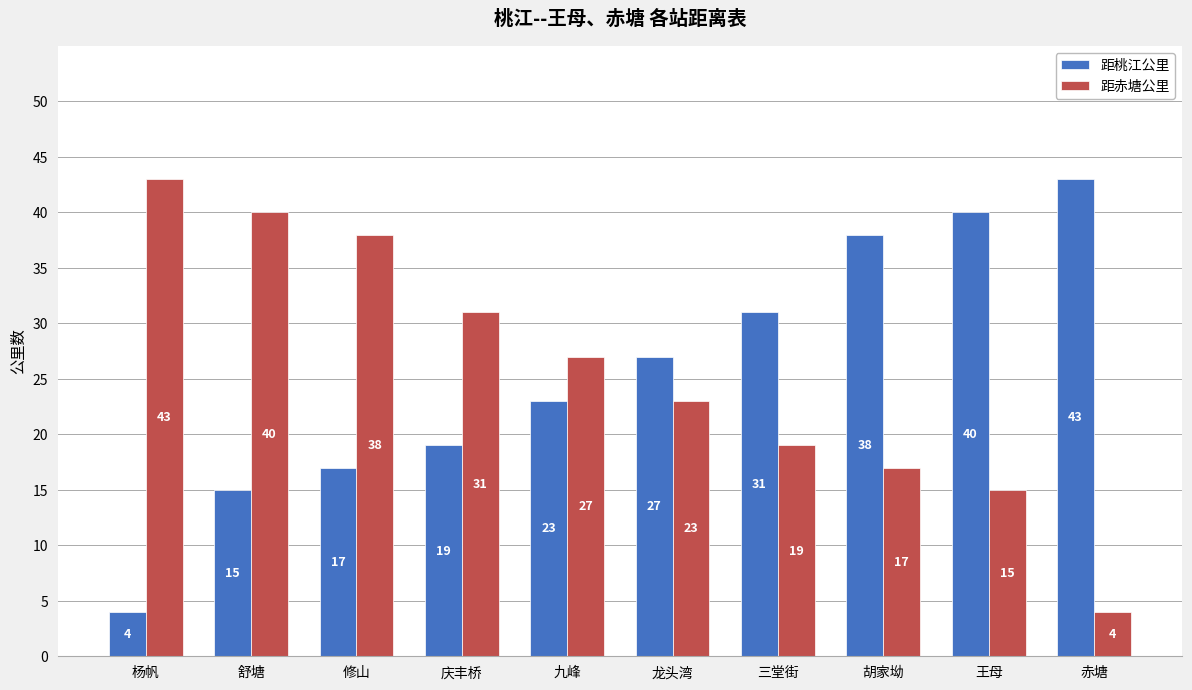

Reading left to right, transcribe all the data shown in this chart.

距桃江公里: 4	15	17	19	23	27	31	38	40	43
距赤塘公里: 43	40	38	31	27	23	19	17	15	4